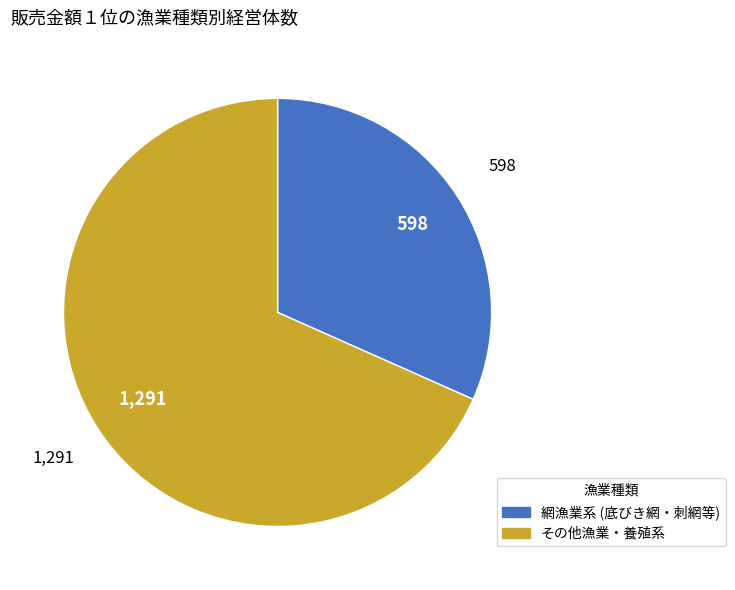

Is there a majority slice in this chart?

Yes